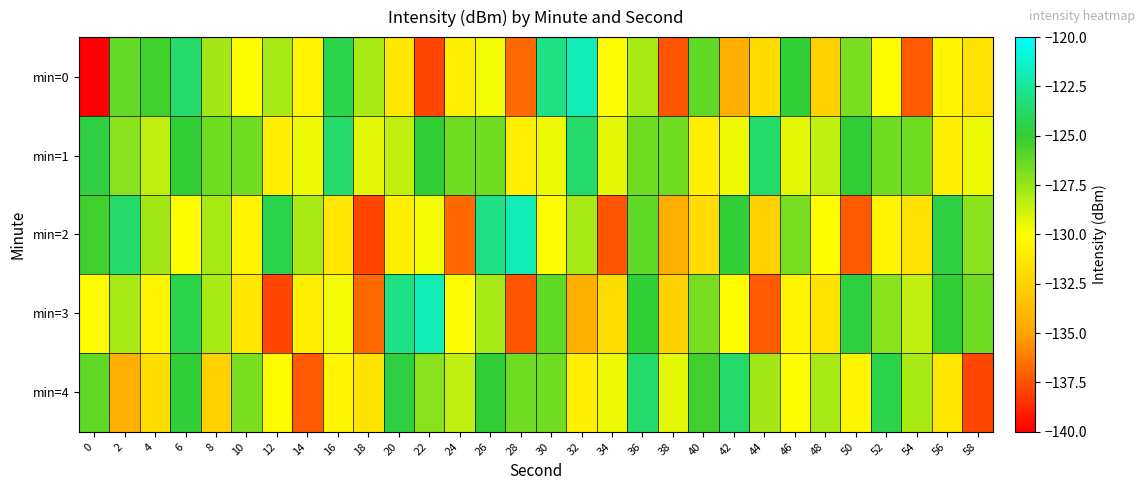

Rank the series at 10 from highest to lowest value.

min=1, min=4, min=0, min=2, min=3